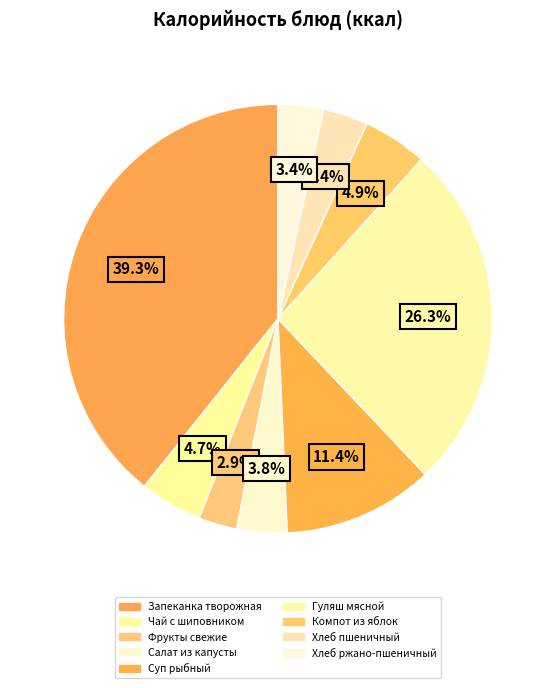

Does Компот из яблок represent more than half of the total?

No